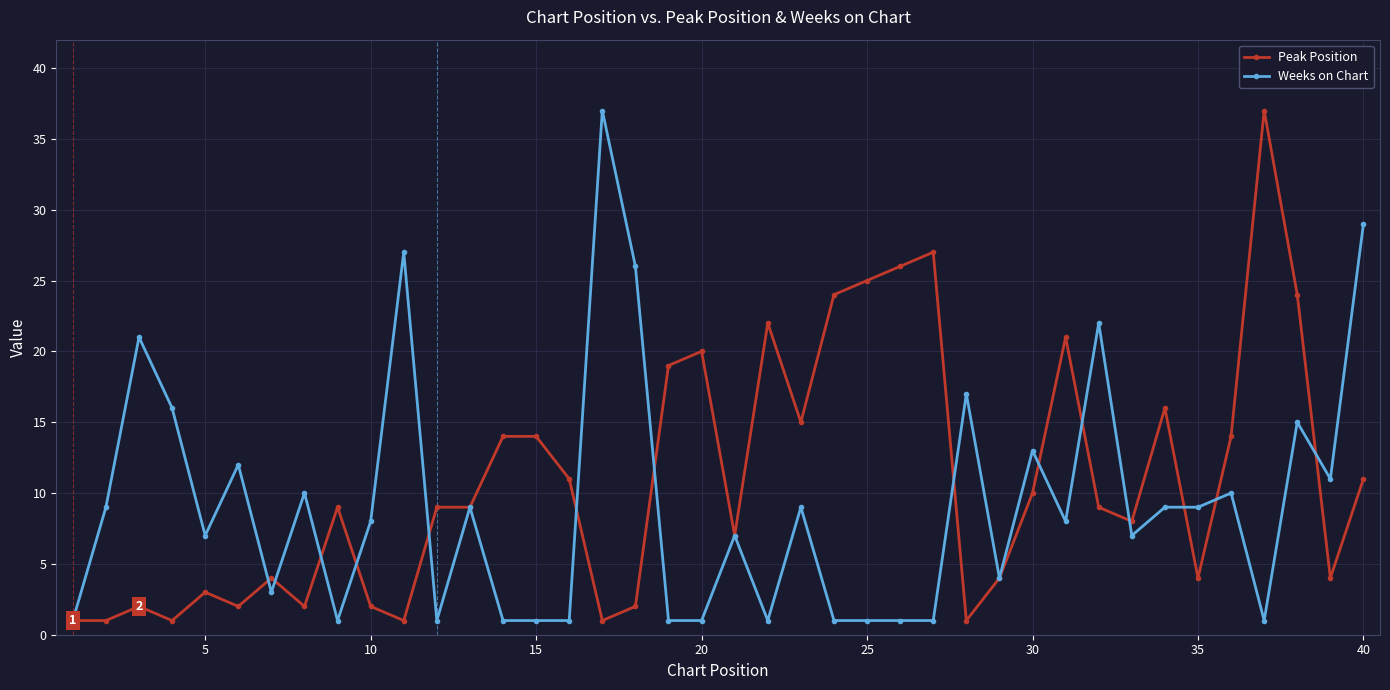

Which series ends up on top after the final intersection of Weeks on Chart and Peak Position?

Weeks on Chart